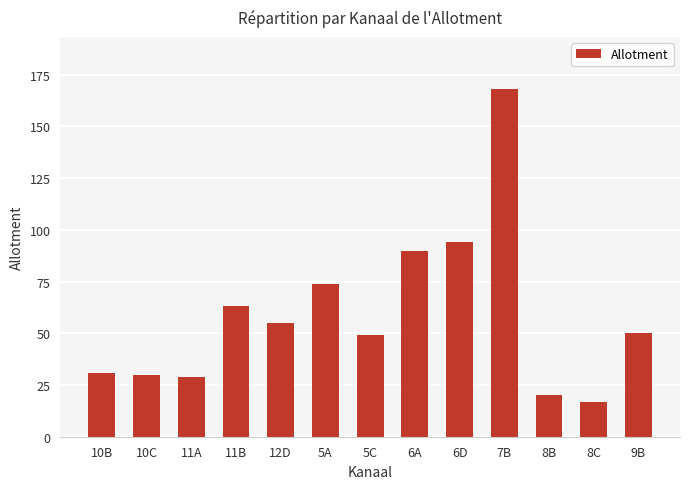

What is the label of the 12th bar from the left?

8C